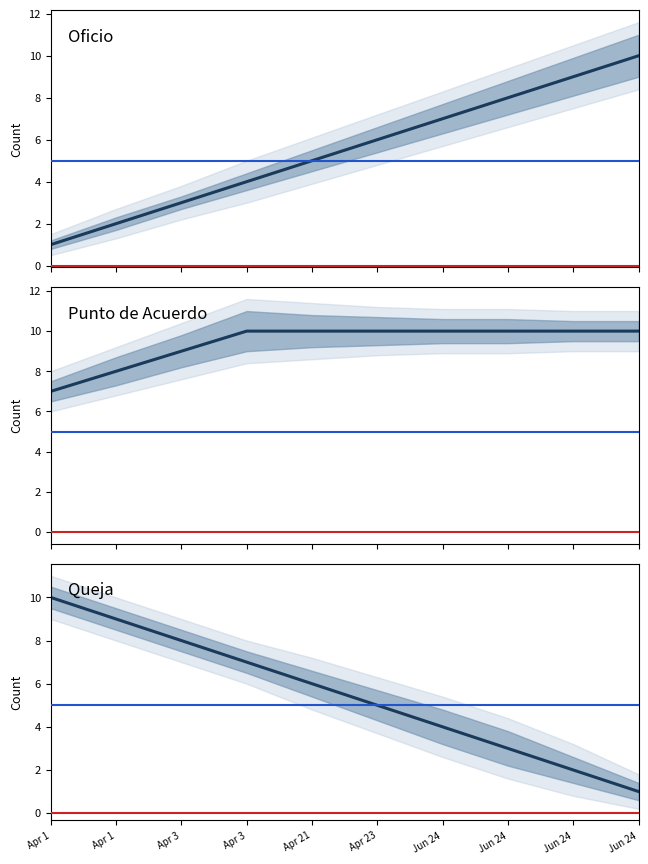

Which series has the largest total across all categories?

Punto de Acuerdo